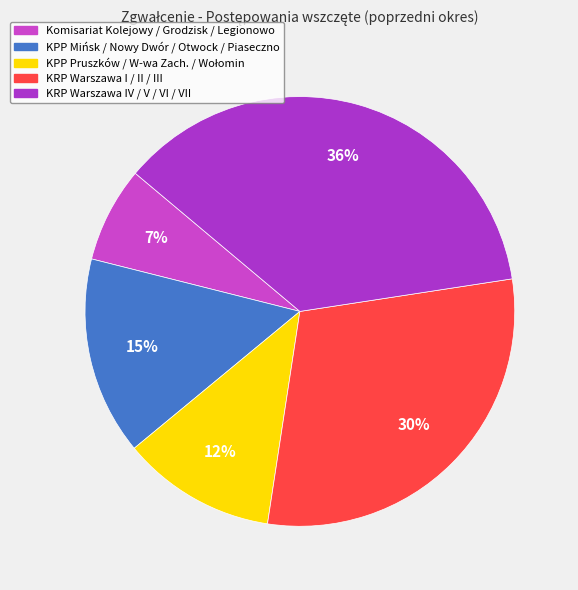

How many segments does this pie chart have?

5